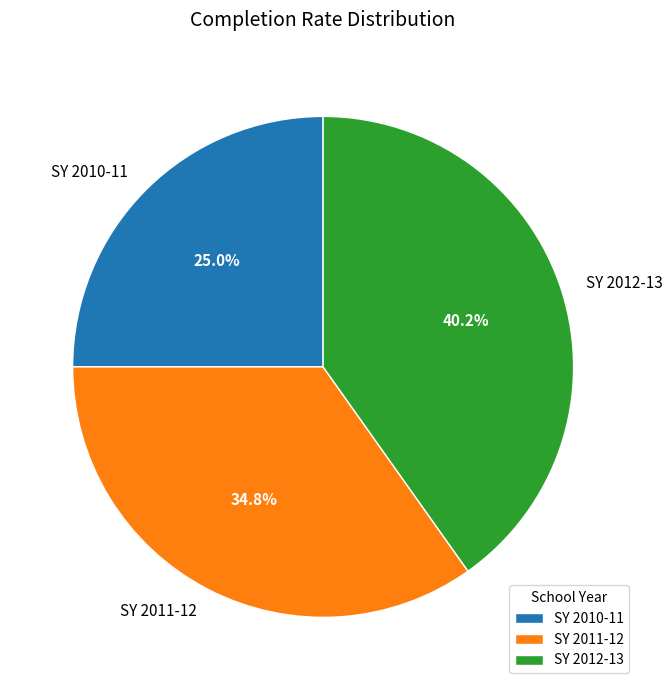

What percentage do SY 2012-13 and SY 2011-12 together represent?

75.0%